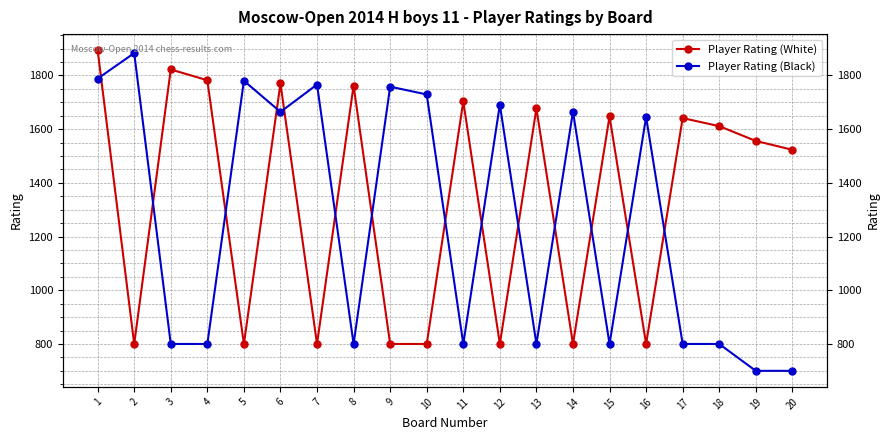

What is the minimum value shown in the chart?

700